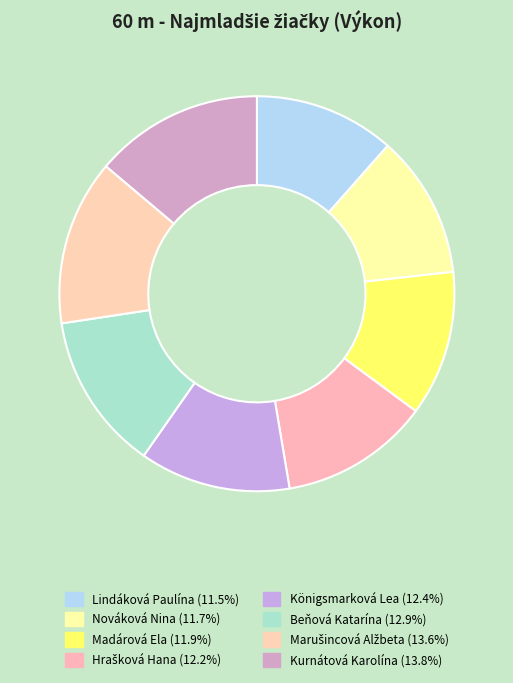

Count the number of slices in the pie.

8